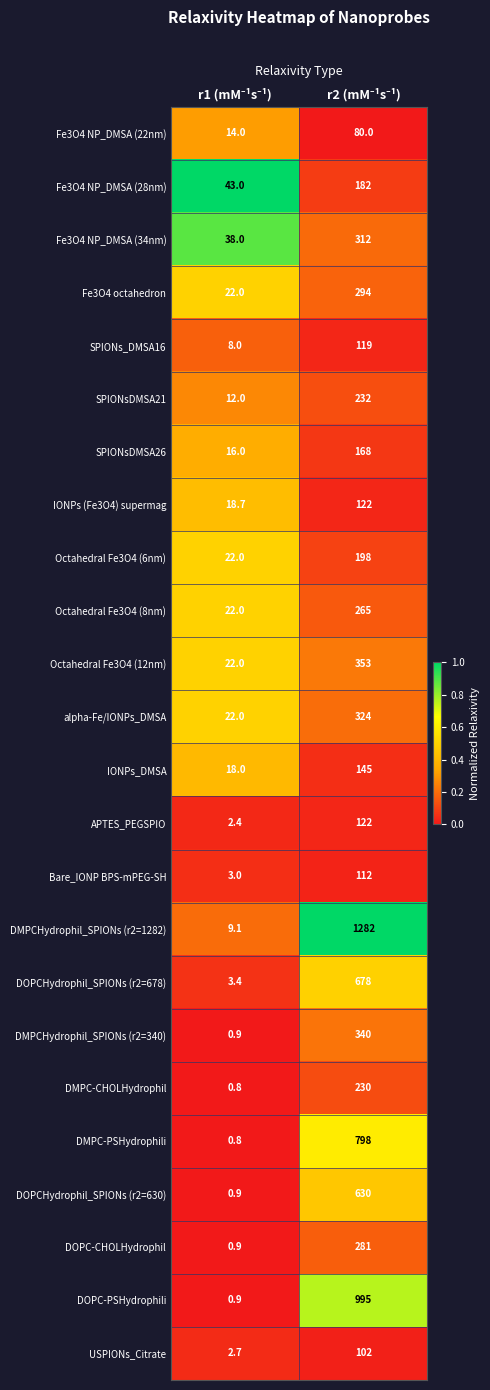

Which series has the widest spread of values?

DMPCHydrophil_SPIONs (r2=1282)